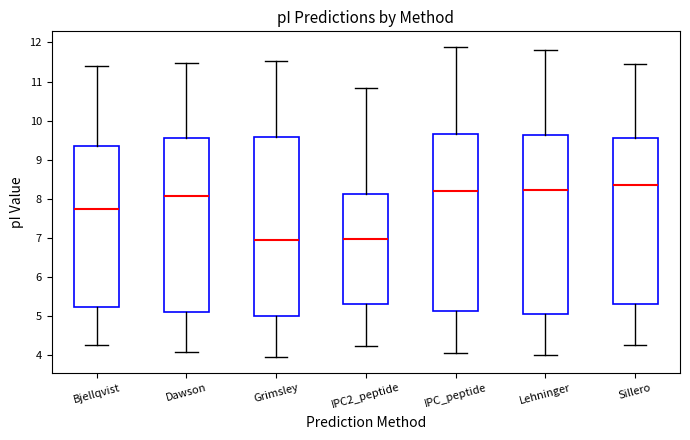

Reading left to right, read every box against the y-axis: the position of its median line, the range the box covers, and the ends of its whiskers. The values are not printed on the chart, so give them approximately, as read against the axis.

Bjellqvist: median 7.7, box 5.2 to 9.4, whiskers 4.3 to 11.4
Dawson: median 8.1, box 5.1 to 9.6, whiskers 4.1 to 11.5
Grimsley: median 6.9, box 5.0 to 9.6, whiskers 3.9 to 11.5
IPC2_peptide: median 7.0, box 5.3 to 8.1, whiskers 4.2 to 10.8
IPC_peptide: median 8.2, box 5.1 to 9.7, whiskers 4.1 to 11.9
Lehninger: median 8.2, box 5.1 to 9.6, whiskers 4.0 to 11.8
Sillero: median 8.3, box 5.3 to 9.6, whiskers 4.3 to 11.4